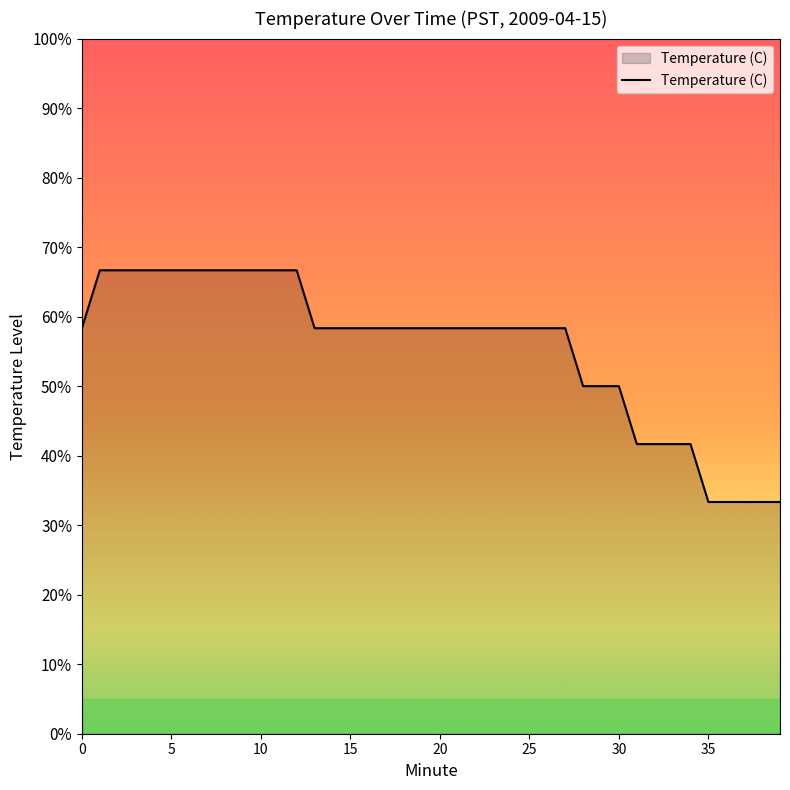

What is the difference between the second highest and minimum values?

33.3